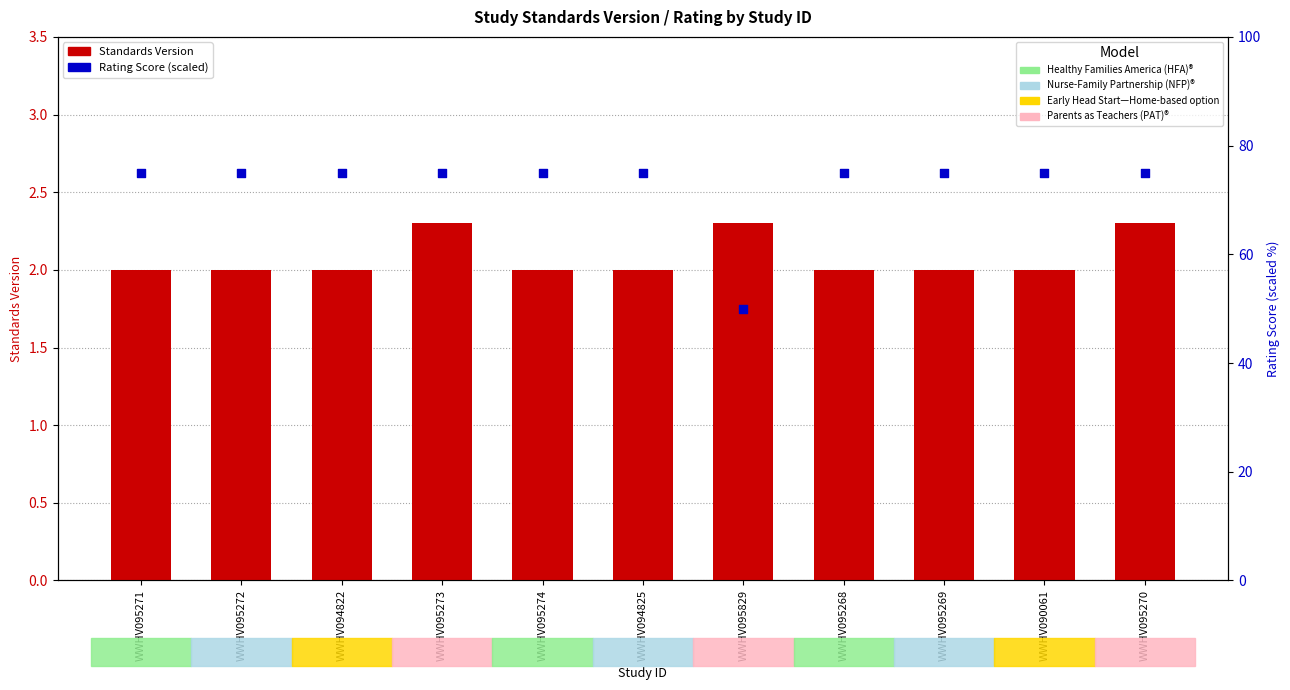

Which series reaches the maximum Y coordinate?

Rating Score (scaled)